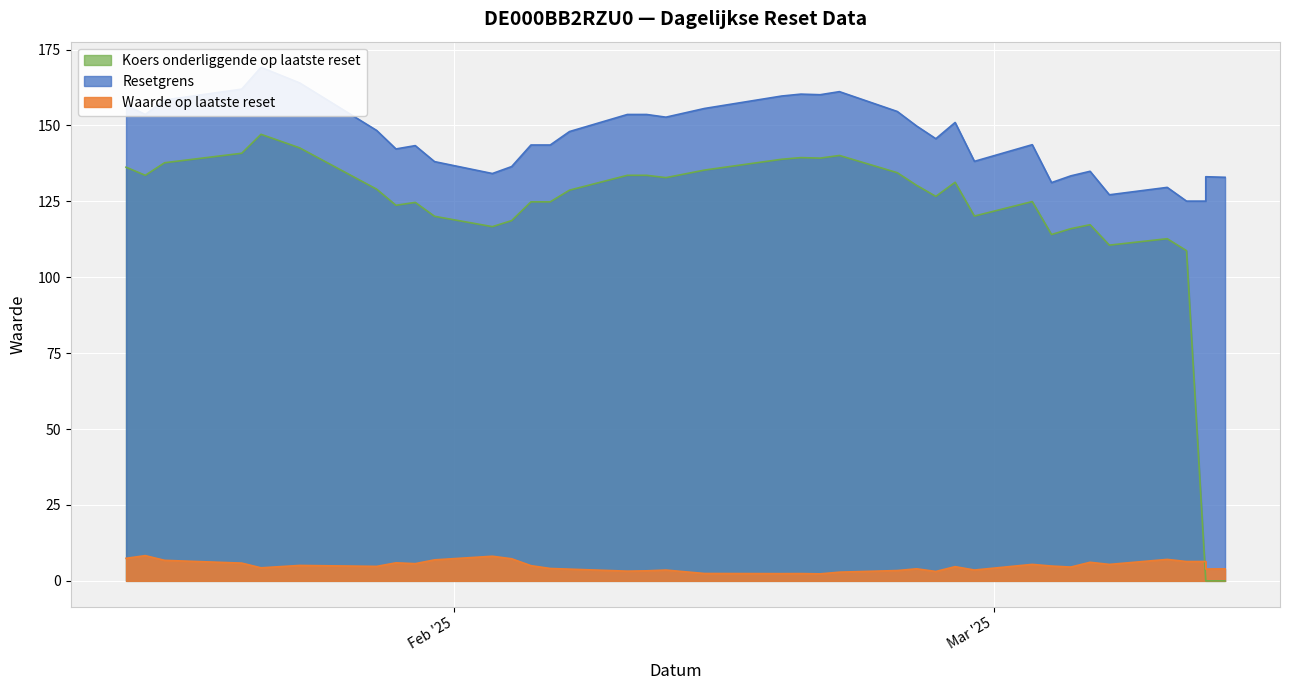

The Waarde op laatste reset series shows 4.0 at 2025-02-20. True or false?

False